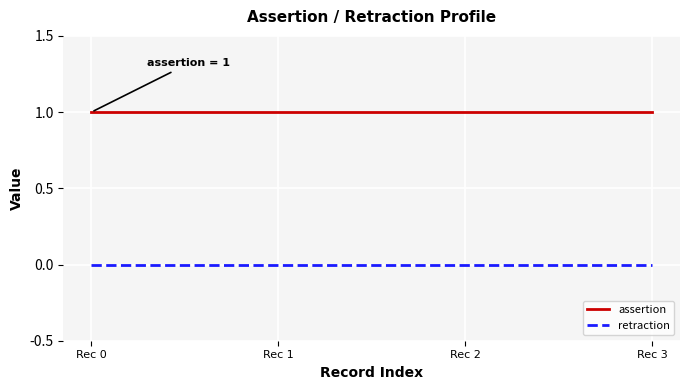

True or false: retraction and assertion intersect in this chart.

False